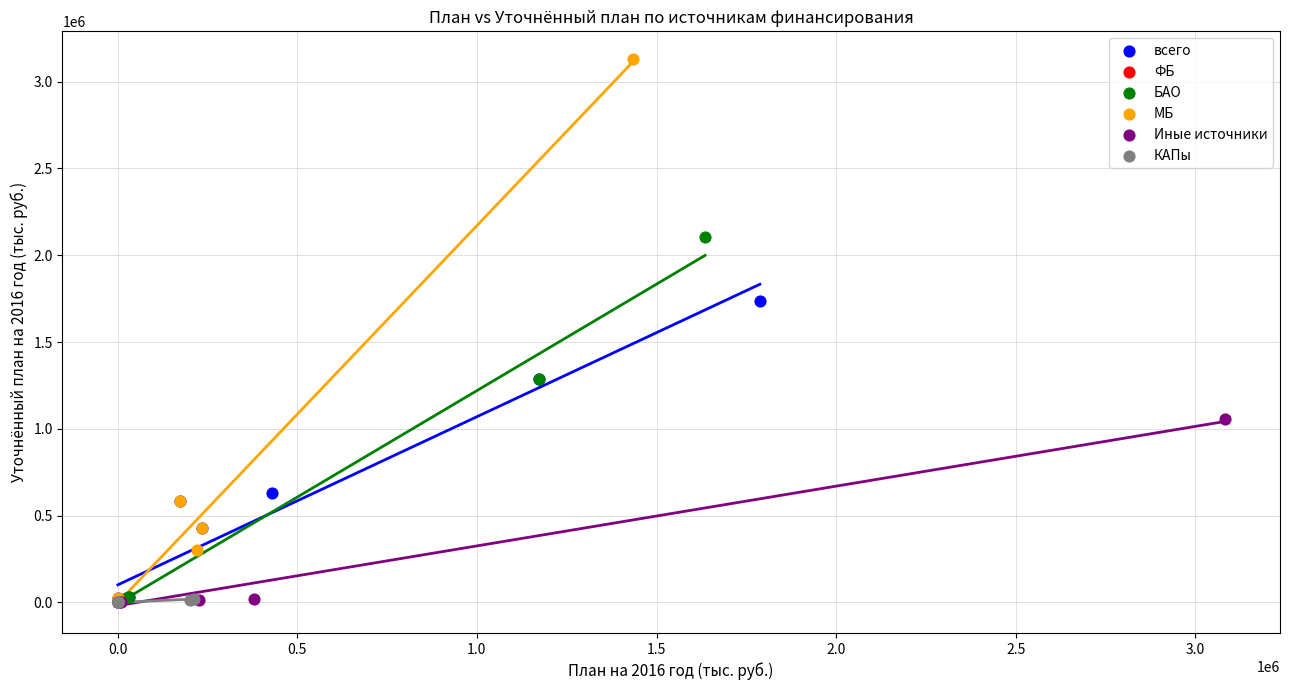

Which series contains the highest Y value?

МБ